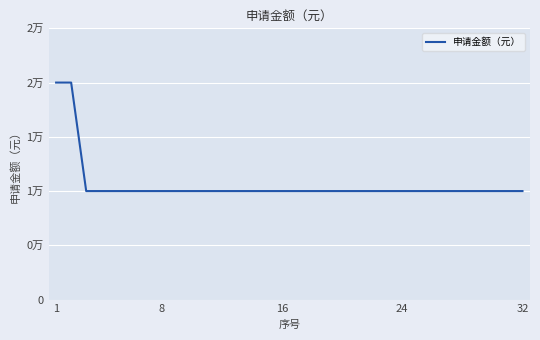

Does the chart display data point markers on the line(s)?

No